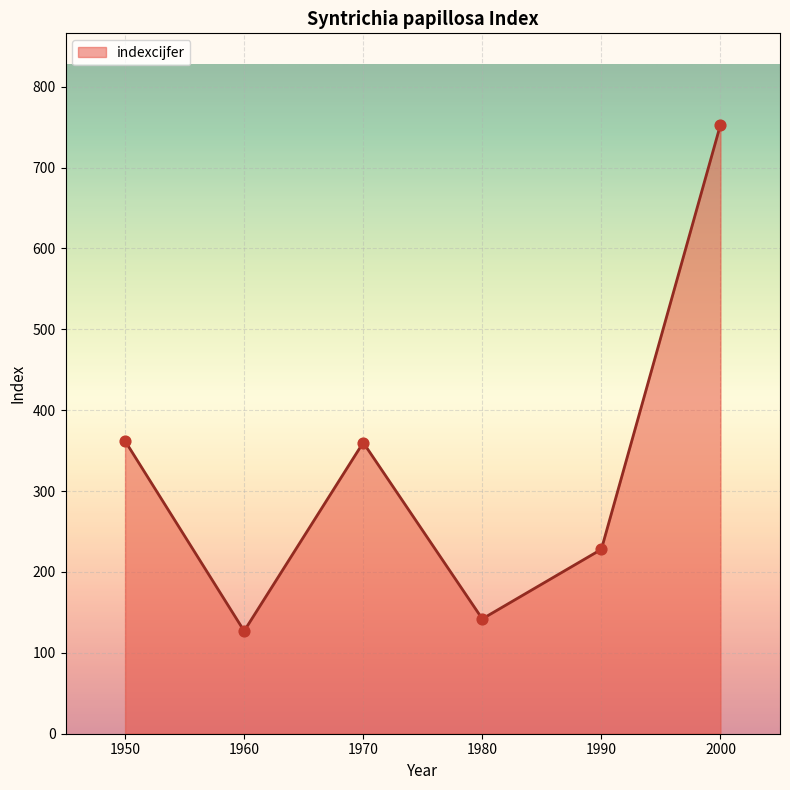

What is the ratio of the value at 1950 to the value at 1980?

2.5